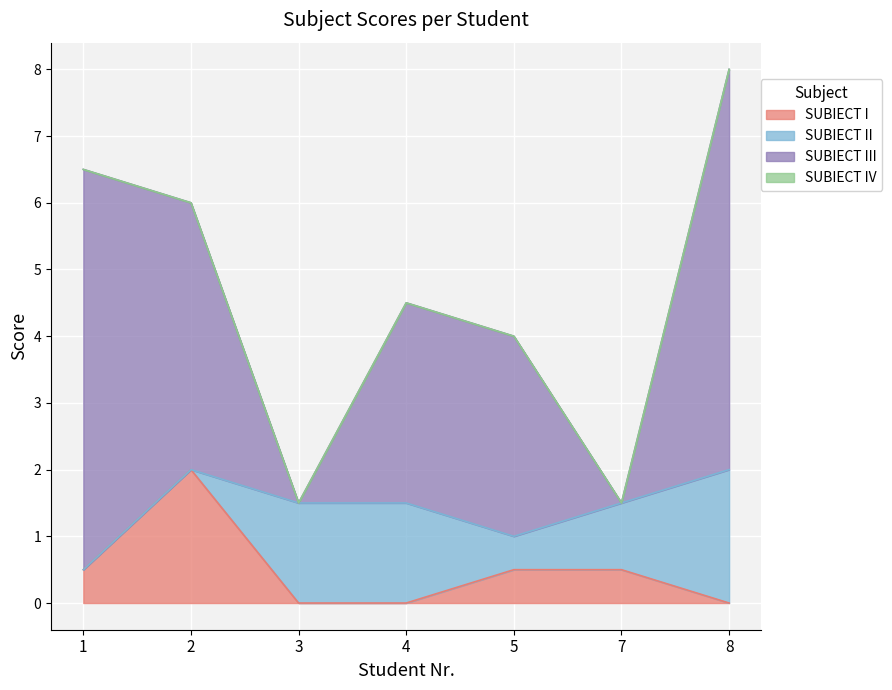

At which label is SUBIECT III closest to 3?

4